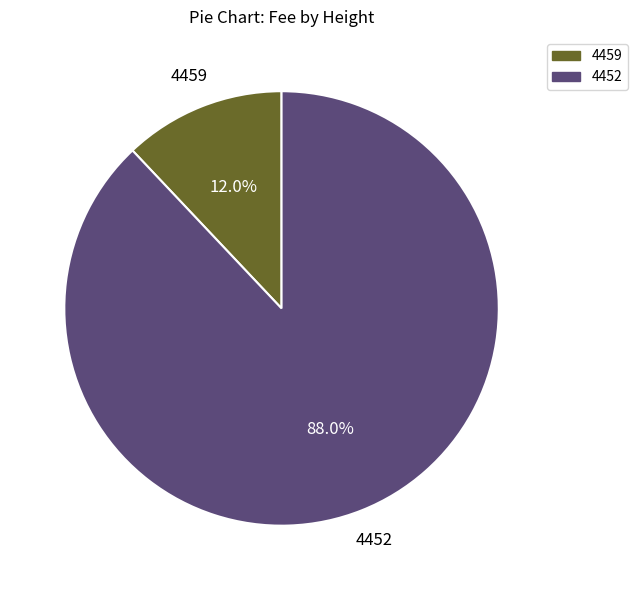

Rank the categories by value from lowest to highest.

4459, 4452